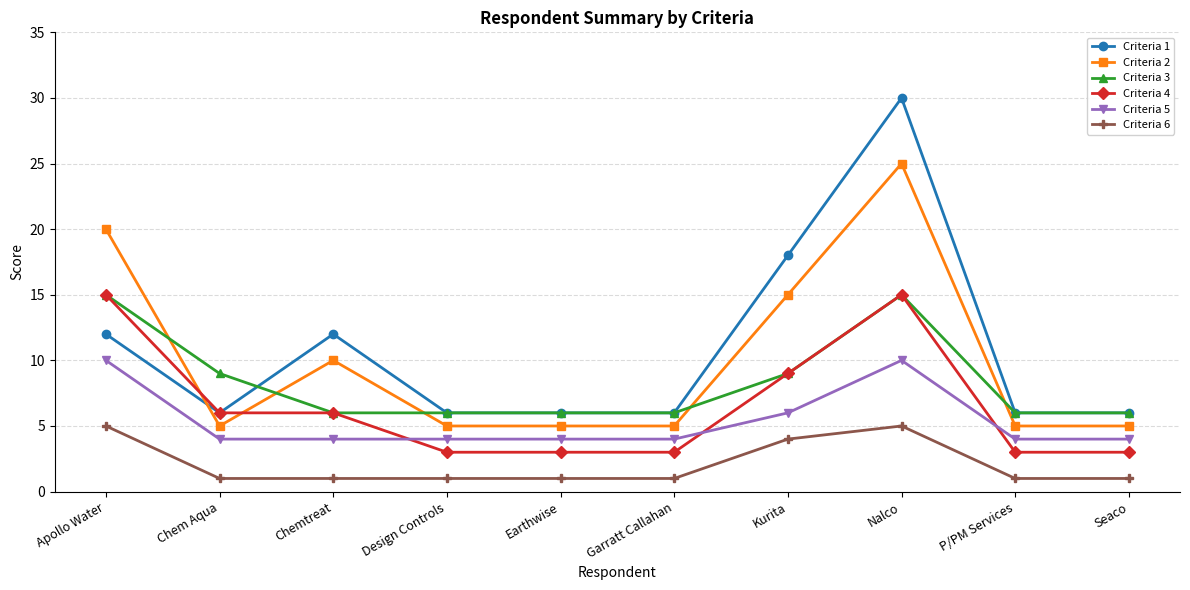

The Criteria 2 series shows 8 at Garratt Callahan. True or false?

False